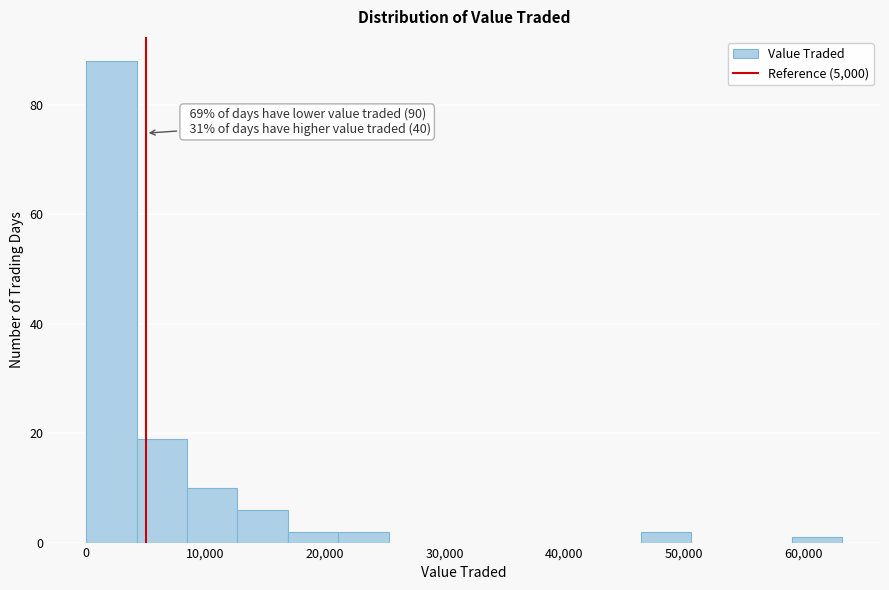

Which range on the x-axis has the tallest bar?

0 to 4000